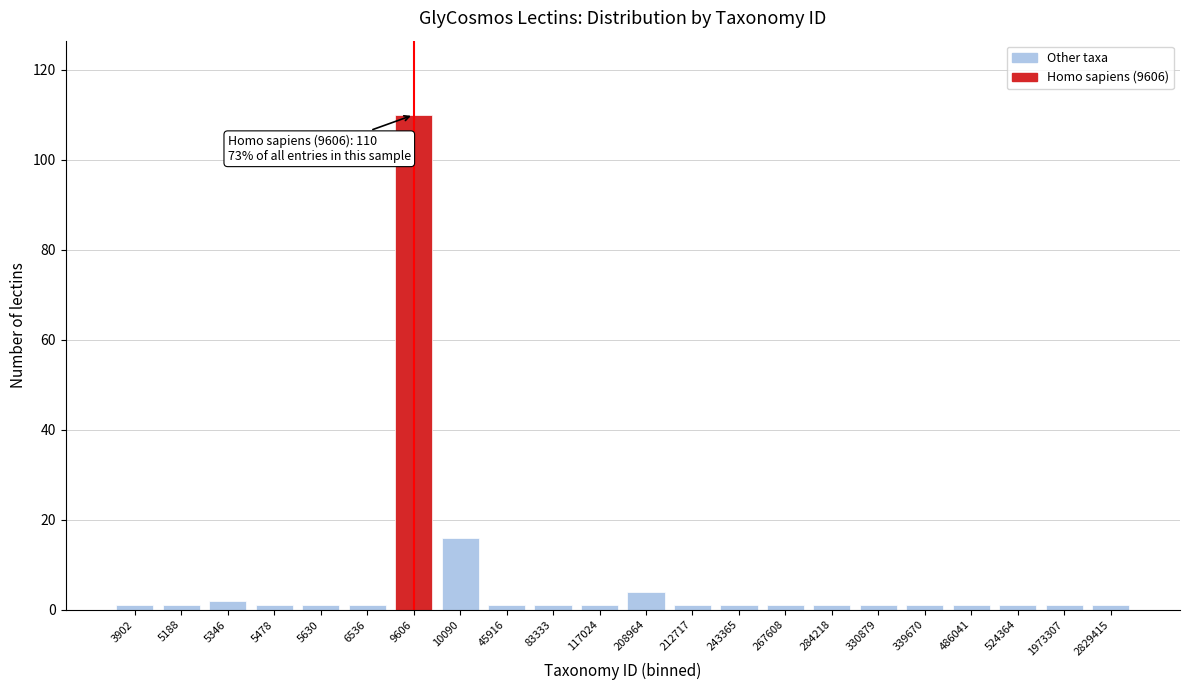

Reading left to right, what are all the values shown in this chart?

3902=1	5188=1	5346=2	5478=1	5630=1	6536=1	9606=110	10090=16	45916=1	83333=1	117024=1	208964=4	212717=1	243365=1	267608=1	284218=1	330879=1	339670=1	486041=1	524364=1	1973307=1	2829415=1